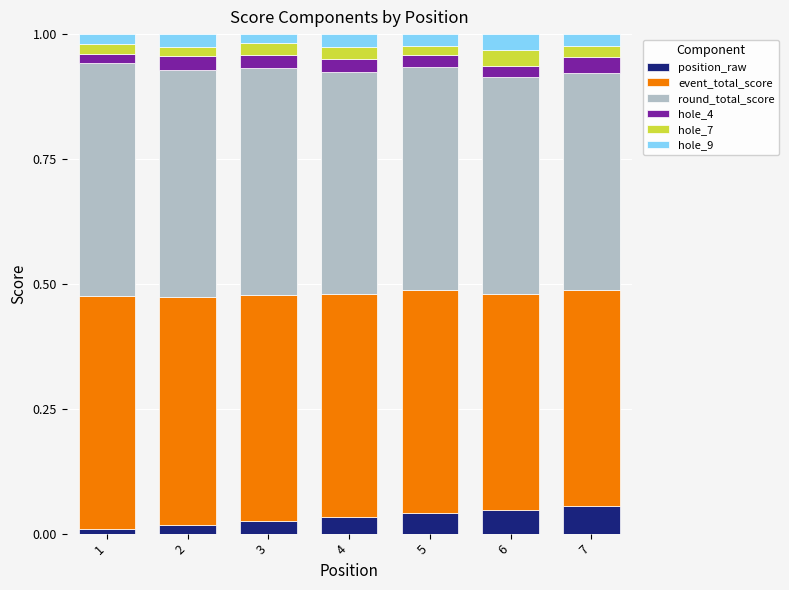

Which series changed the most between 2 and 7?

position_raw